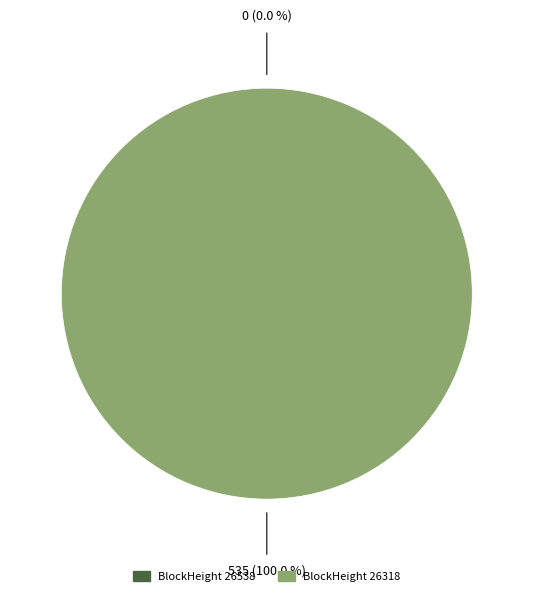

Rank the categories by value from lowest to highest.

26538, 26318